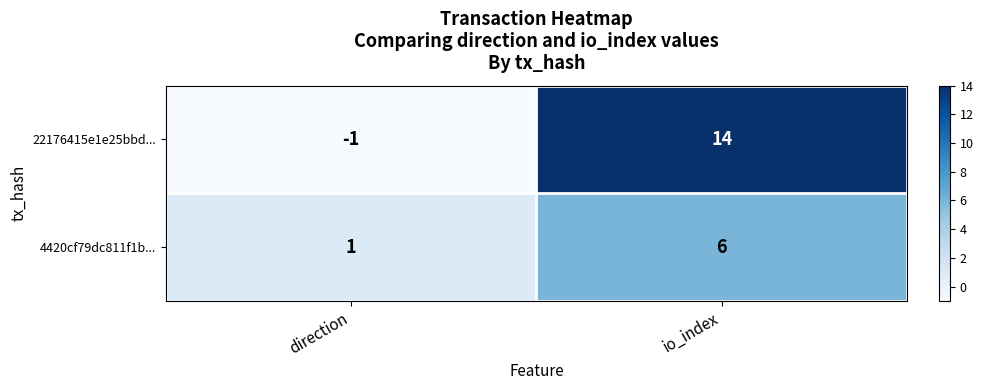

At which label does 4420cf79dc811f1b... reach its peak?

io_index